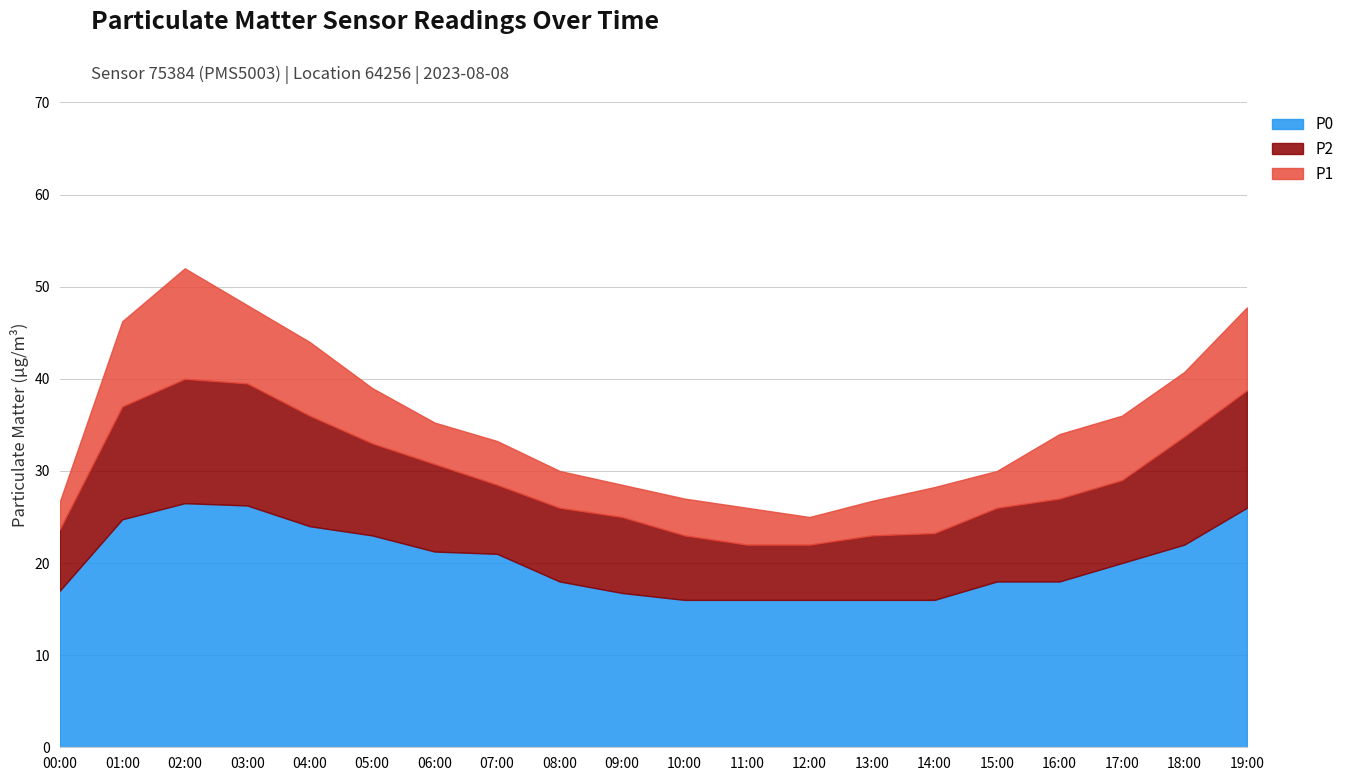

How many lines are shown in the chart?

3